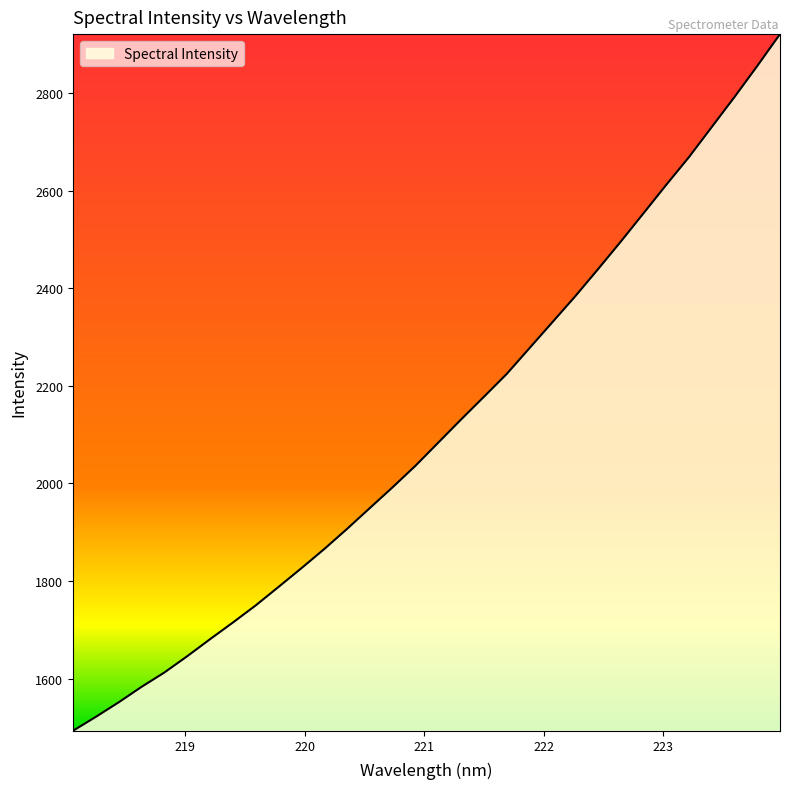

Does the chart display data point markers on the line(s)?

No